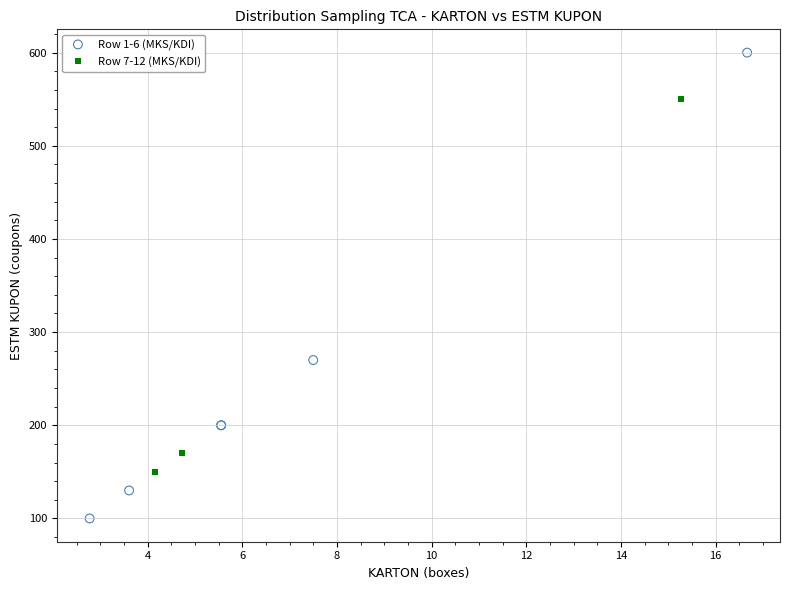

What are all the series names shown in the legend?

Row 1-6 (MKS/KDI), Row 7-12 (MKS/KDI)